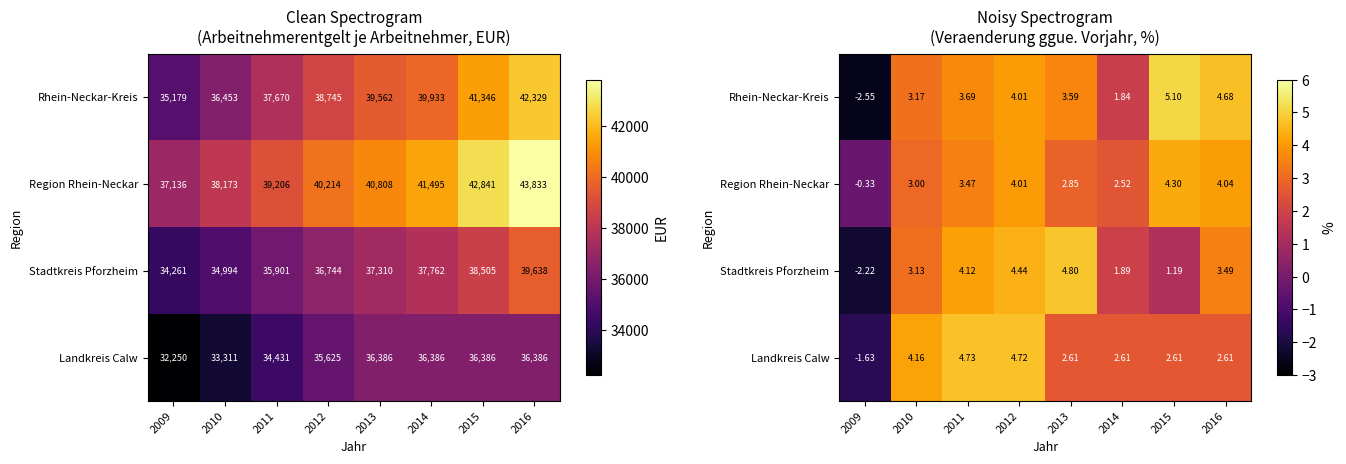

Rank the series by their maximum value, from highest to lowest.

Rhein-Neckar-Kreis, Stadtkreis Pforzheim, Landkreis Calw, Region Rhein-Neckar